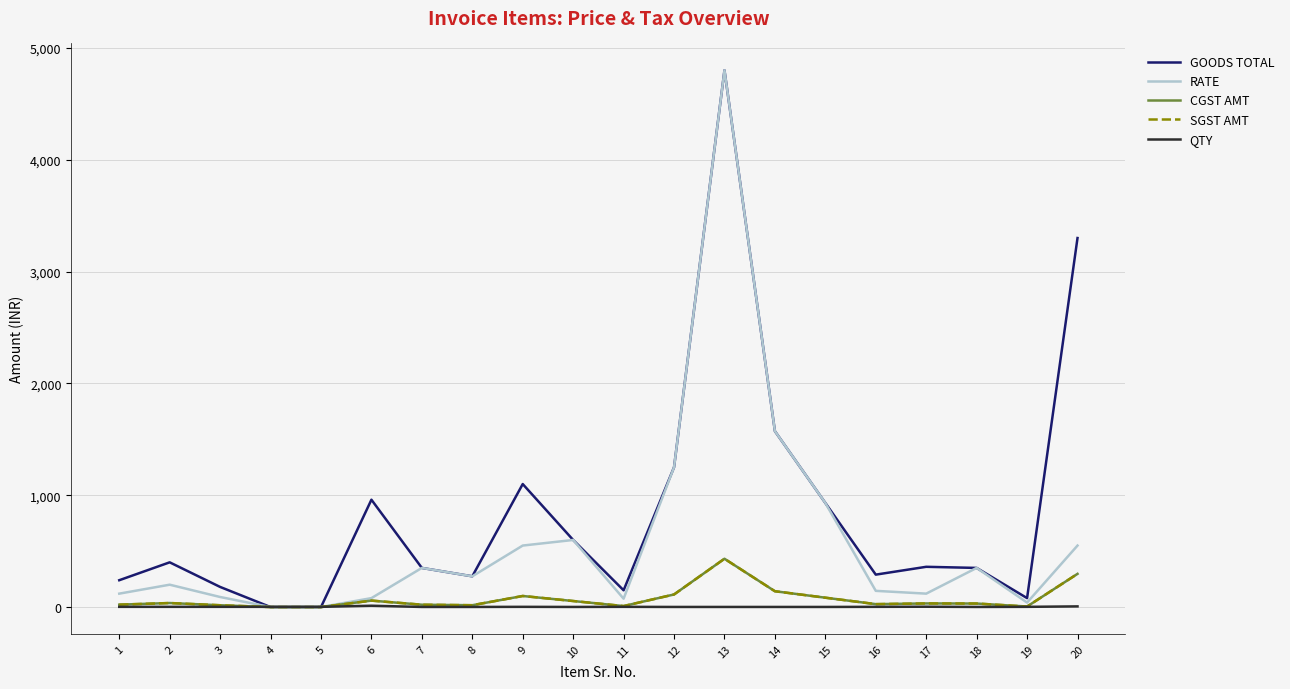

How many lines are shown in the chart?

5